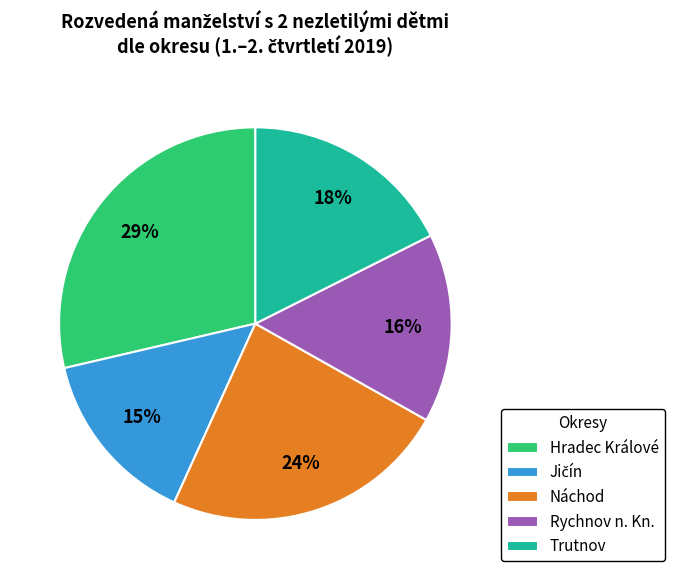

Which category has the biggest portion of the pie?

Hradec Králové